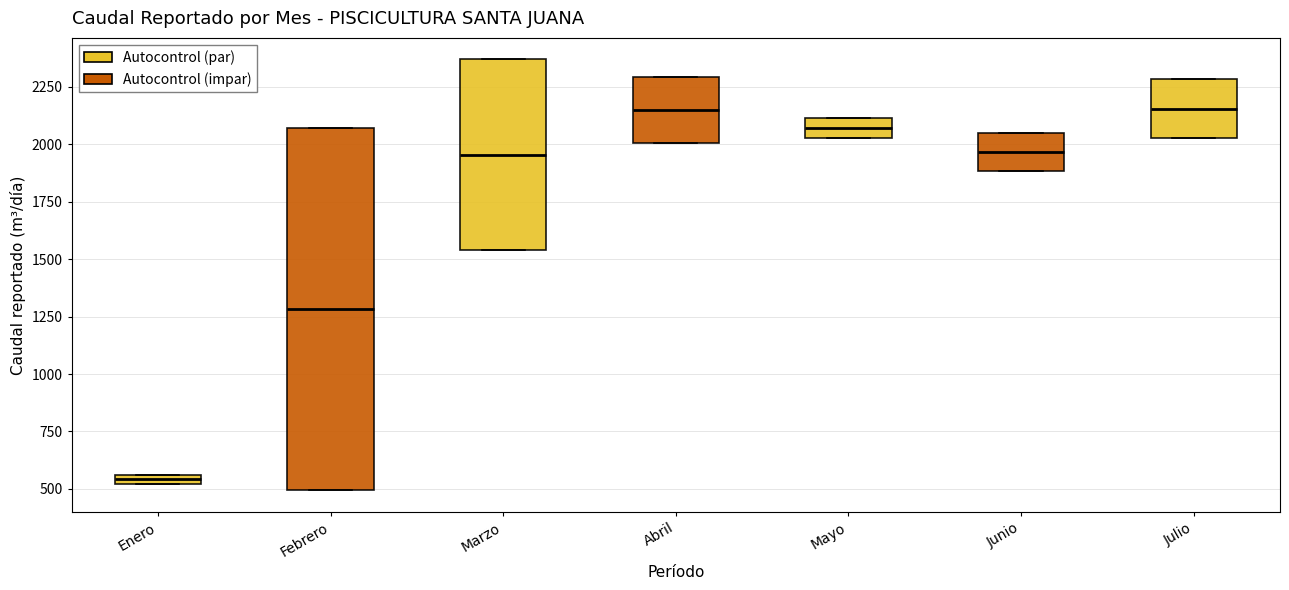

Which box is the tallest, from its lower edge to its upper edge?

Febrero